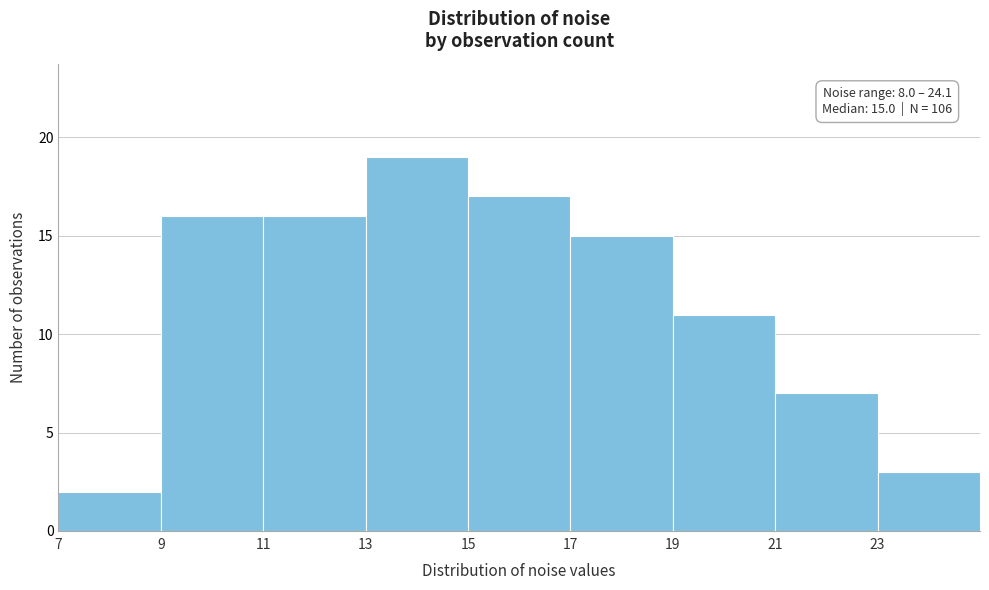

Which range on the x-axis has the tallest bar?

13 to 15